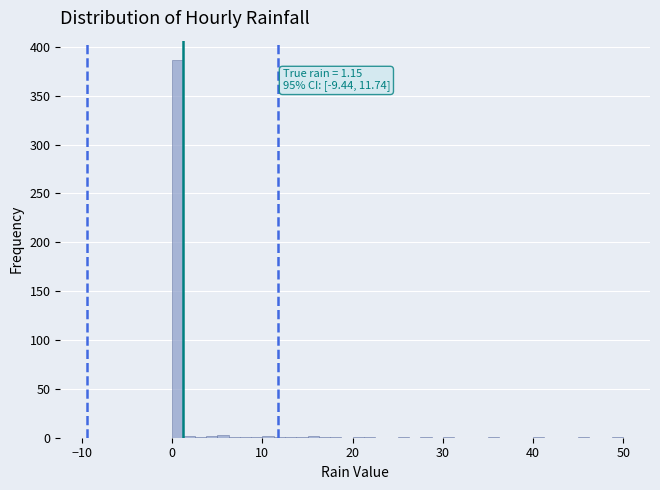

Around what value on the x-axis is the tallest bar? Give the approximate position of its centre, as read against the axis.

1